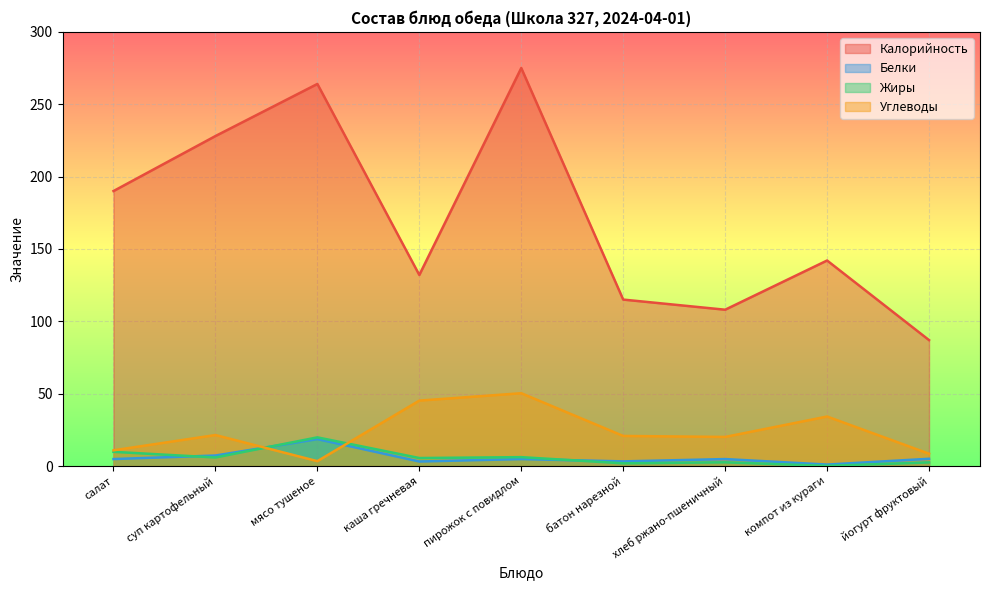

At which label is Жиры closest to 9?

салат